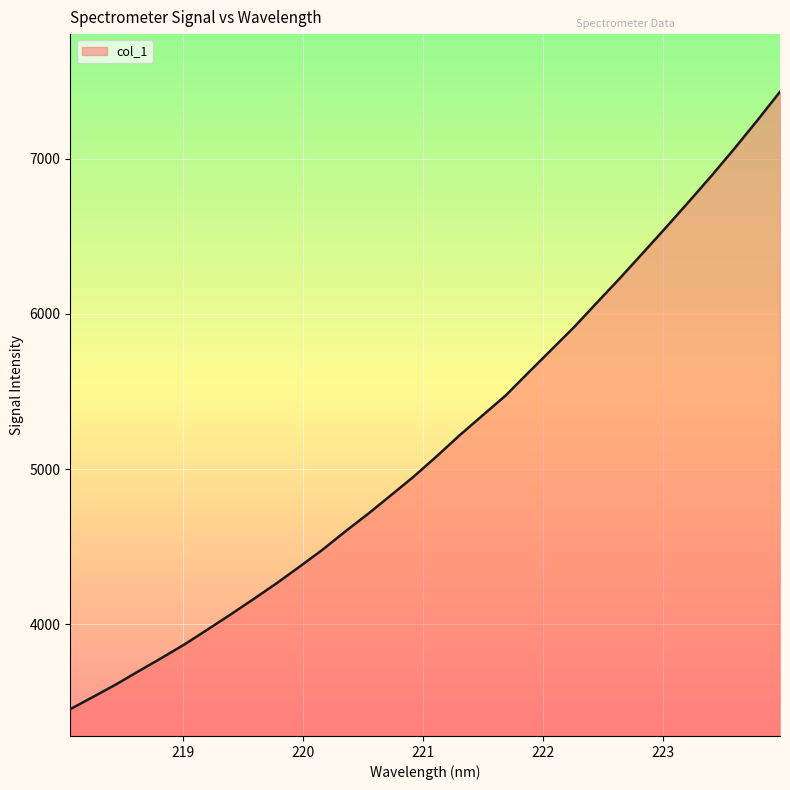

What is the maximum value shown in the chart?

7430.5